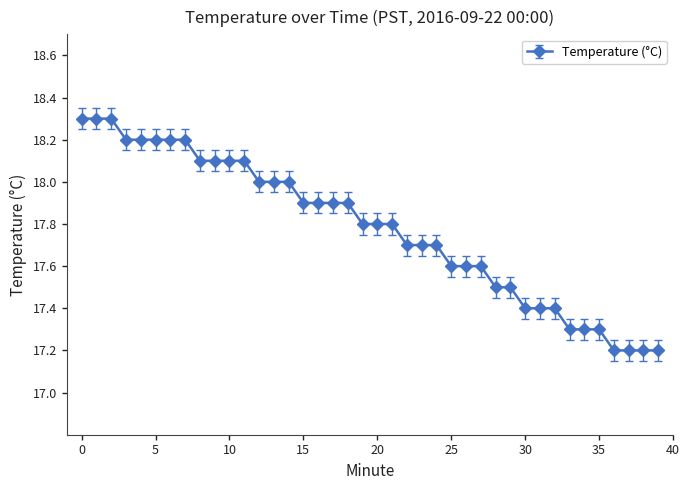

What is the greatest value displayed?

18.3